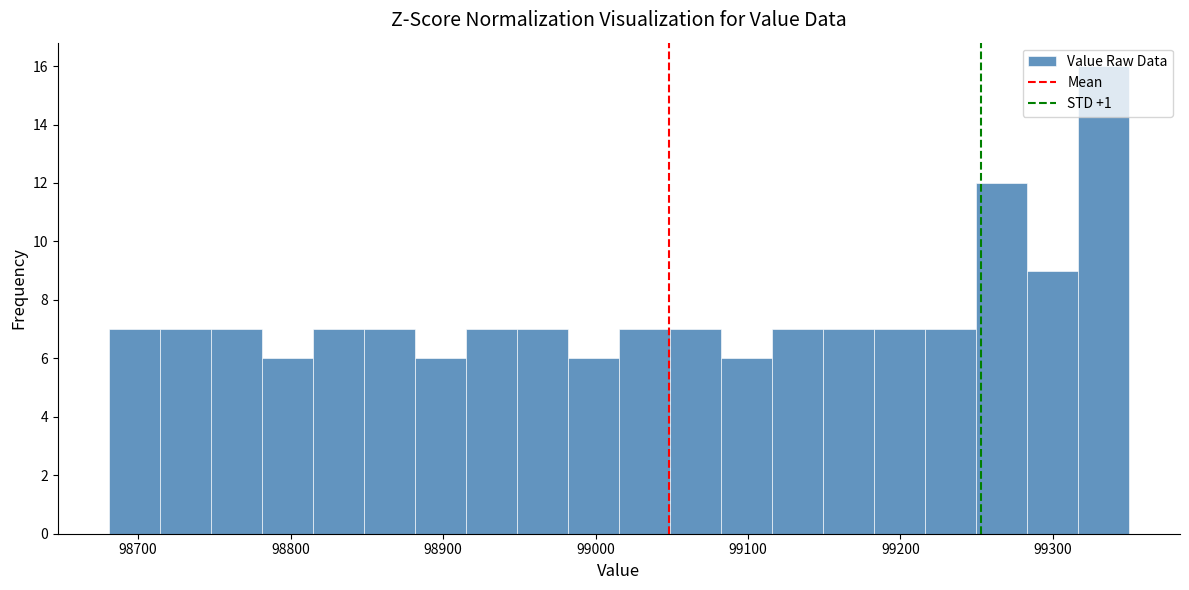

Around what value on the x-axis is the tallest bar? Give the approximate position of its centre, as read against the axis.

99330